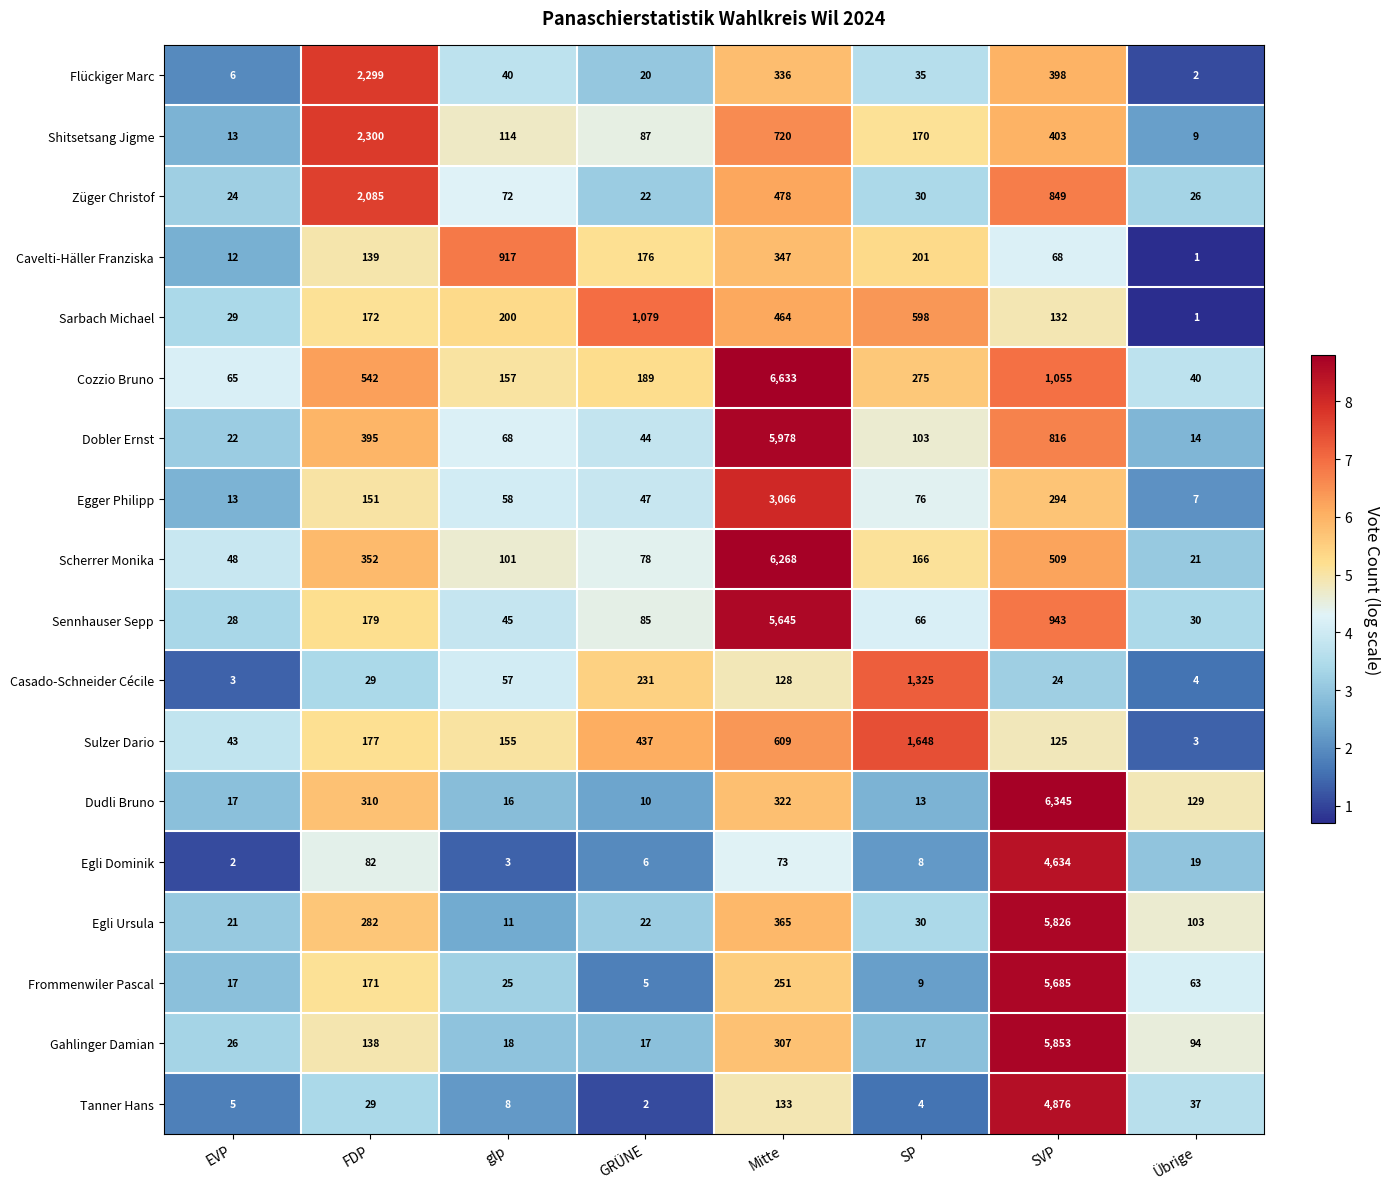

Which category has the highest value in the Sarbach Michael series?

GRÜNE